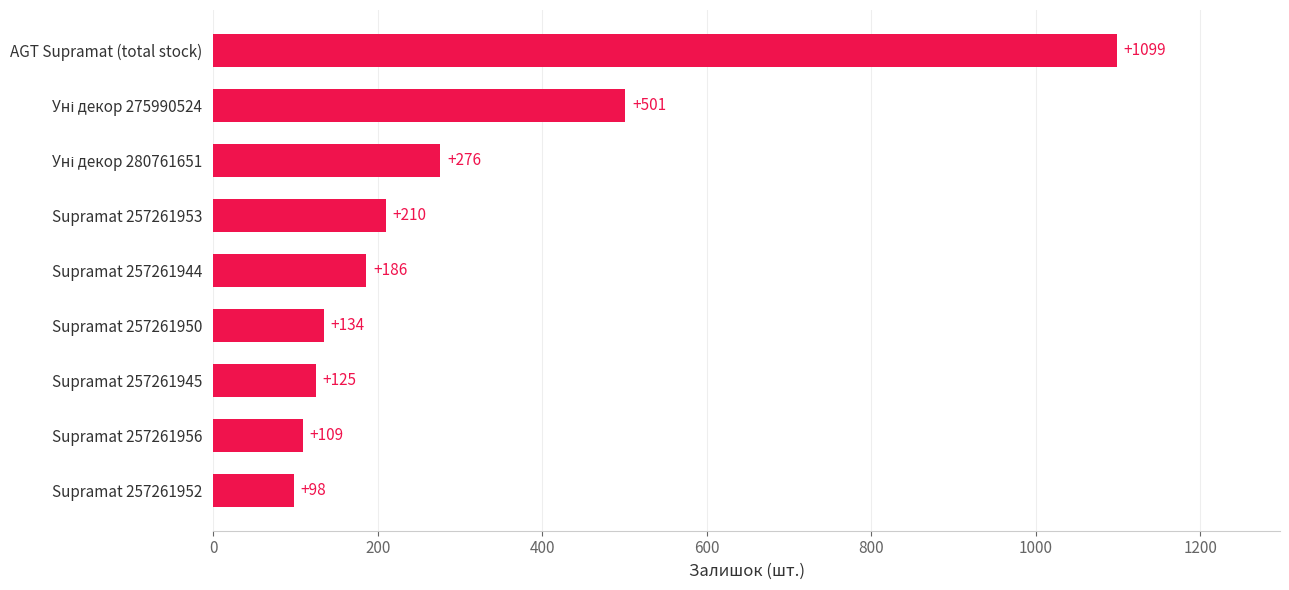

How many bars are there in total?

9